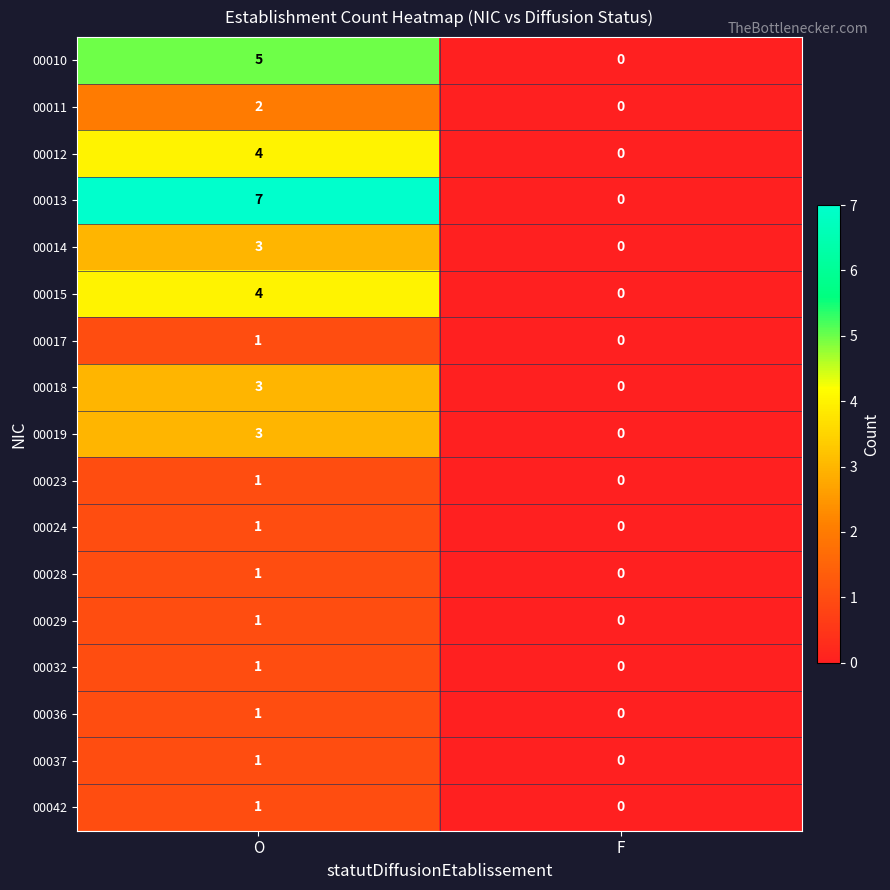

What is the difference between the maximum and minimum values in the 00015 series?

4